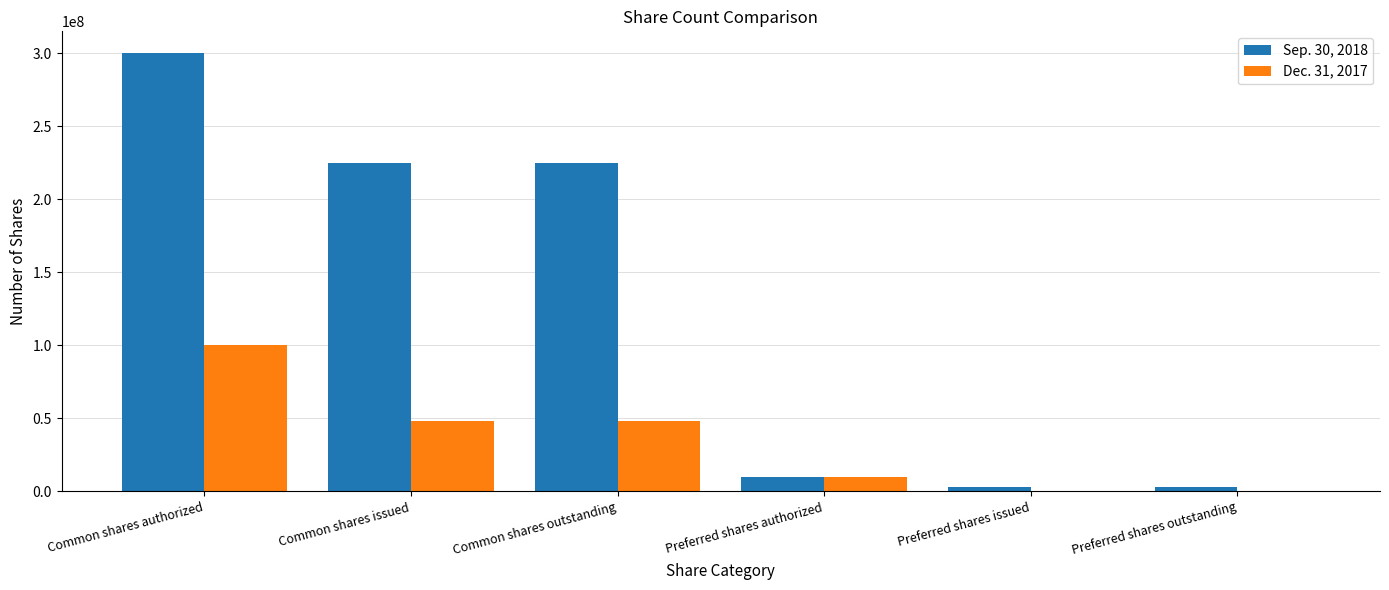

Reading right to left, list all the values displayed in this chart.

Sep. 30, 2018: 3000000	3000000	10000000	225167733	225167733	300000000
Dec. 31, 2017: 0	0	10000000	47860512	47860512	100000000